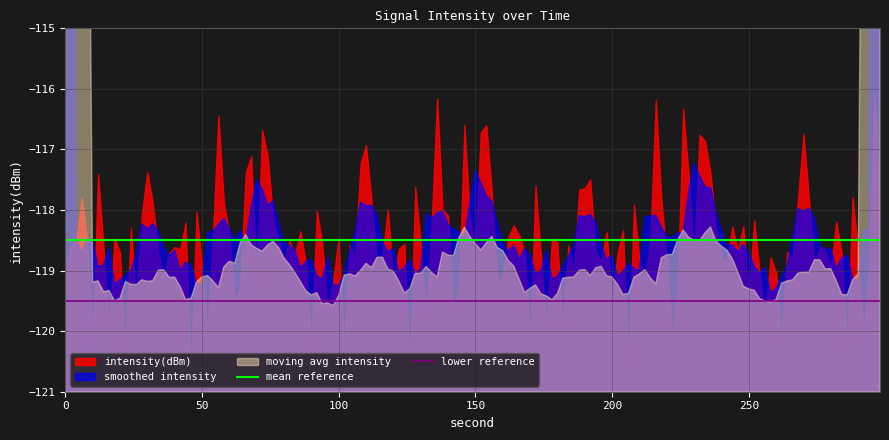

Is it true that lower reference equals -119.5 at 50?

True